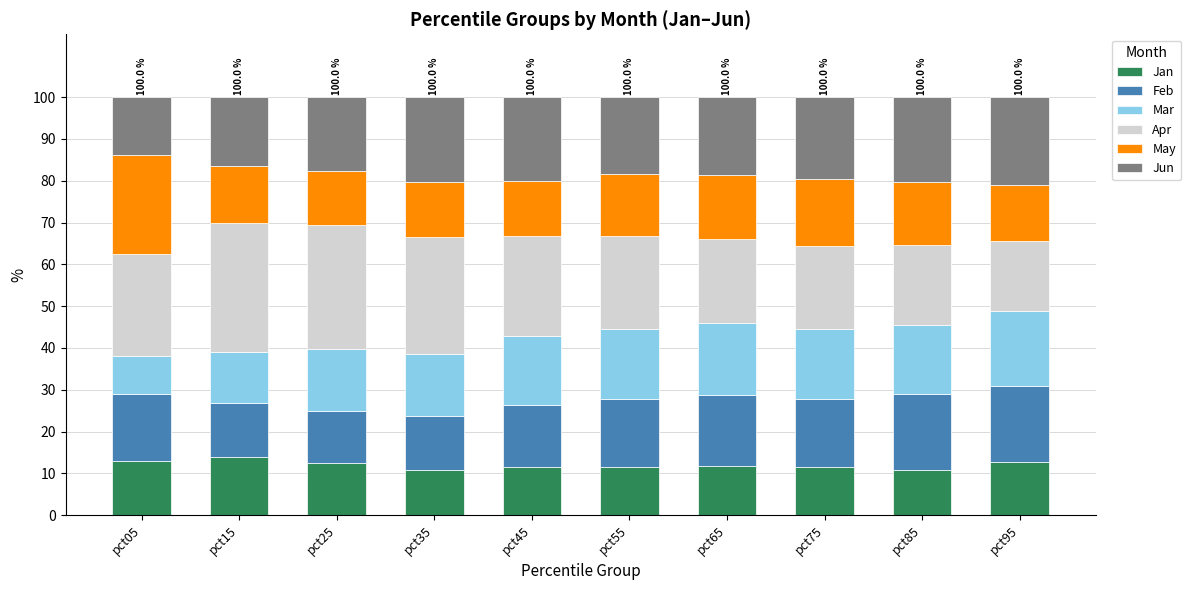

What is the minimum value for Jan?

10.7